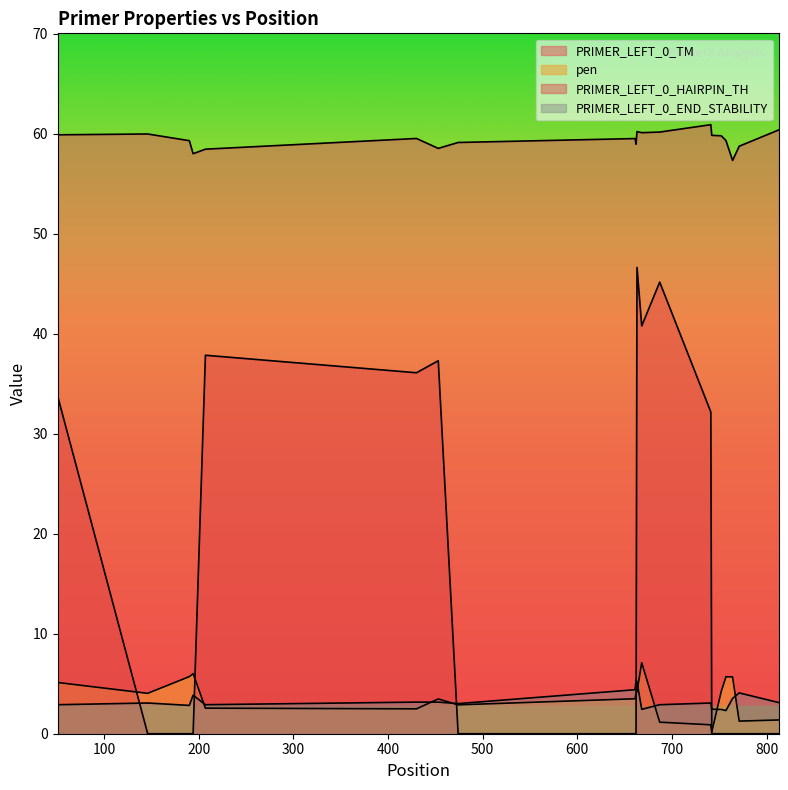

The value of PRIMER_LEFT_0_HAIRPIN_TH at 453 is 37.3. True or false?

True